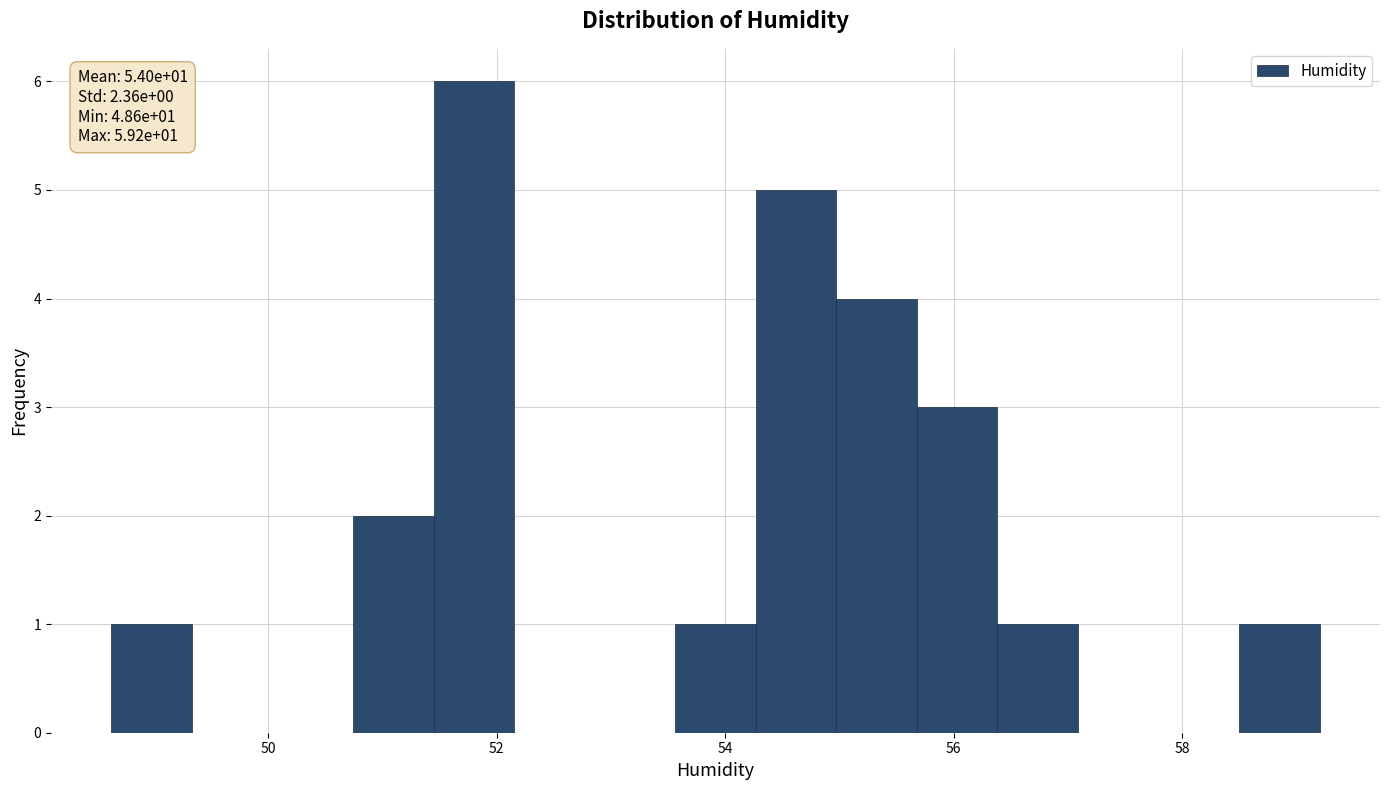

Around what value on the x-axis is the tallest bar? Give the approximate position of its centre, as read against the axis.

51.8